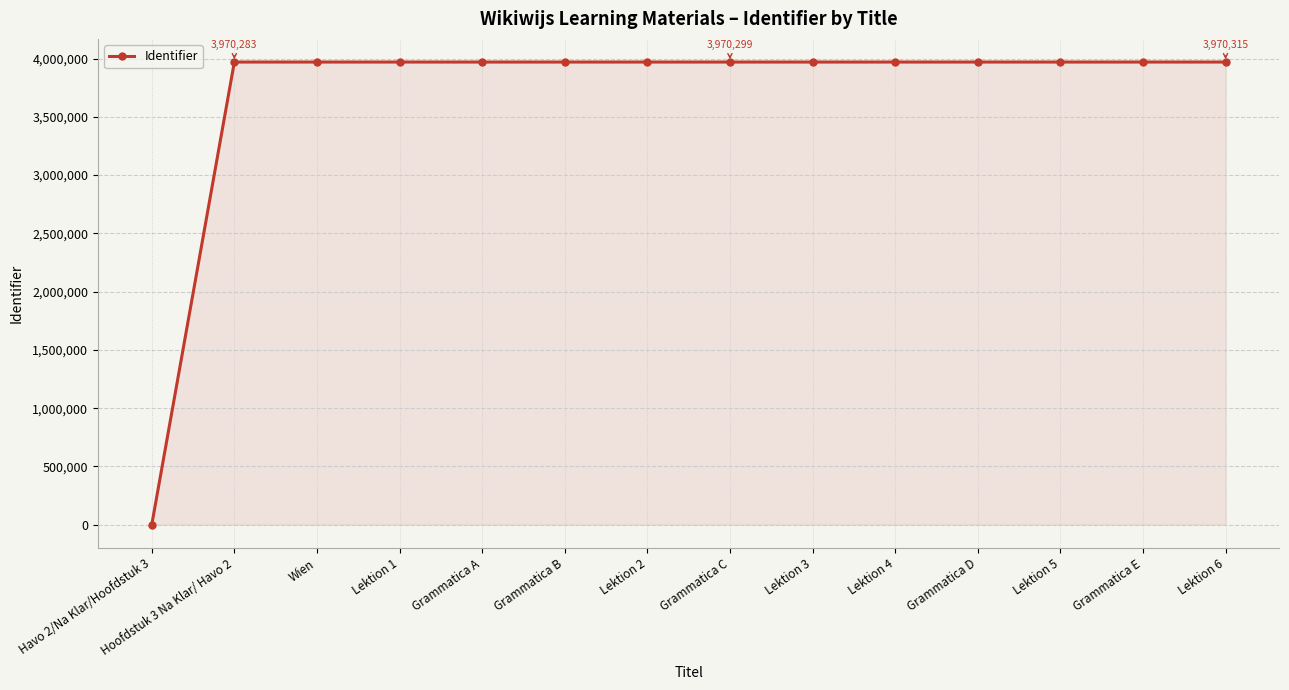

How many categories are shown in the chart?

14